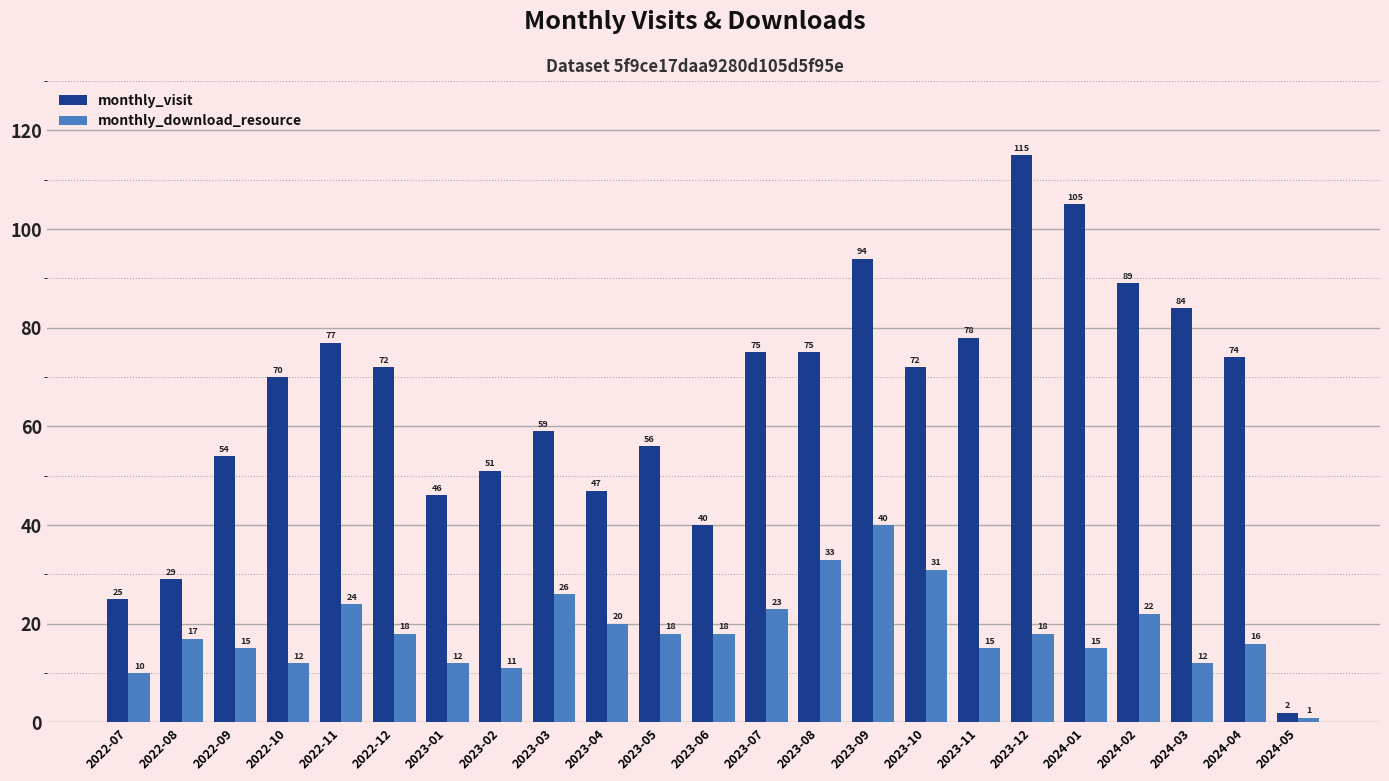

Between 2023-05 and 2024-02, which series saw the biggest shift?

monthly_visit